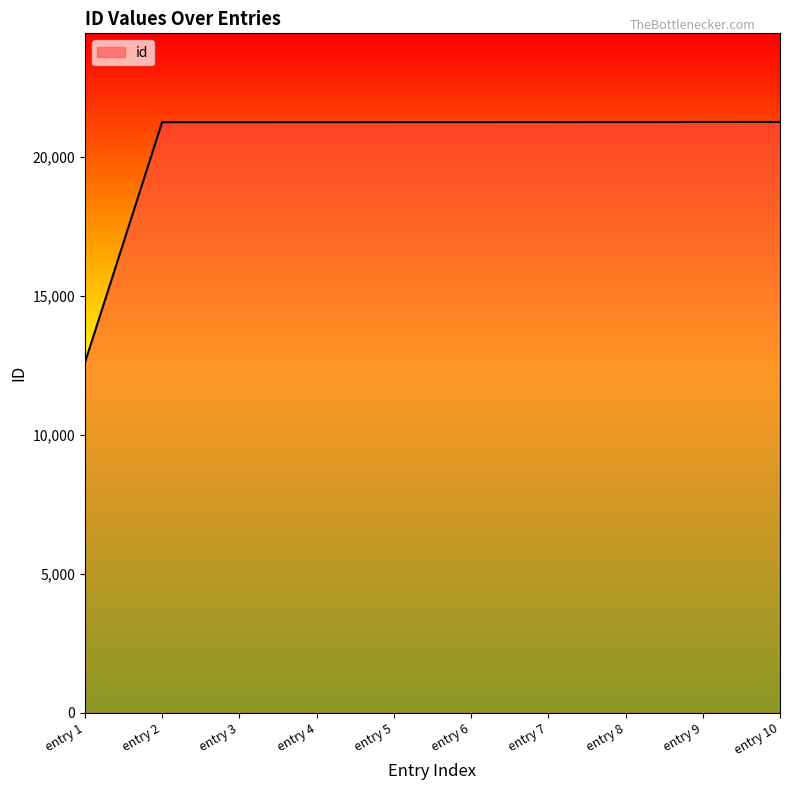

What is the maximum value shown in the chart?

21243